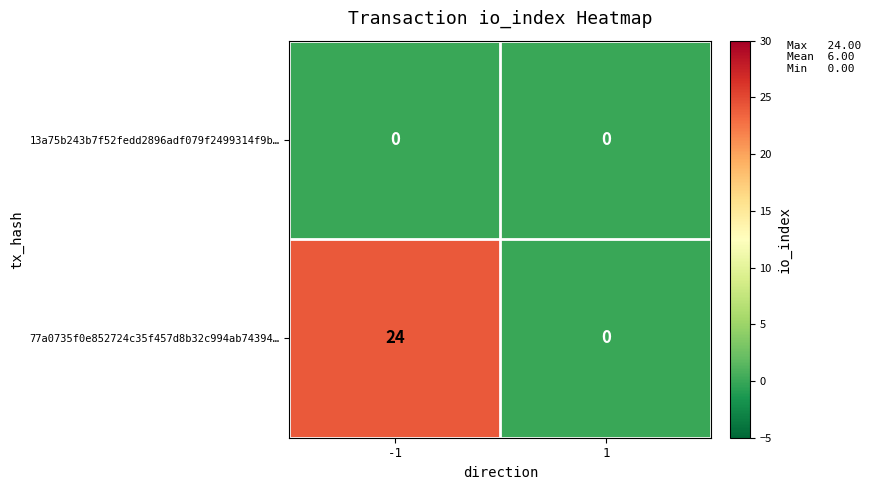

Which series has the largest total across all categories?

77a0735f0e852724c35f457d8b32c994ab74394…